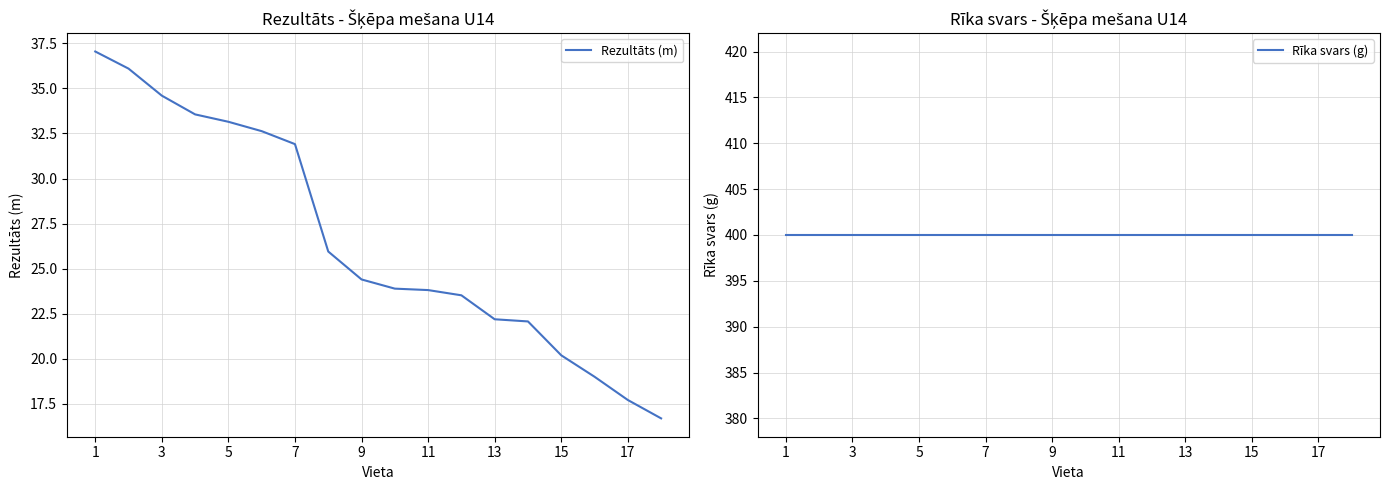

The value of Rezultāts (m) at 17 is 27.0. True or false?

False